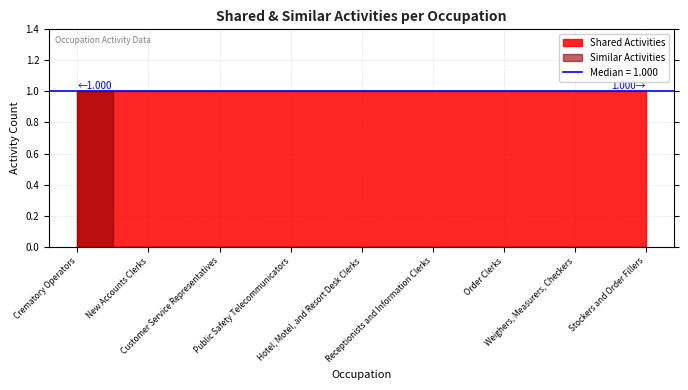

True or false: Similar Activities and Shared Activities cross at least once.

False